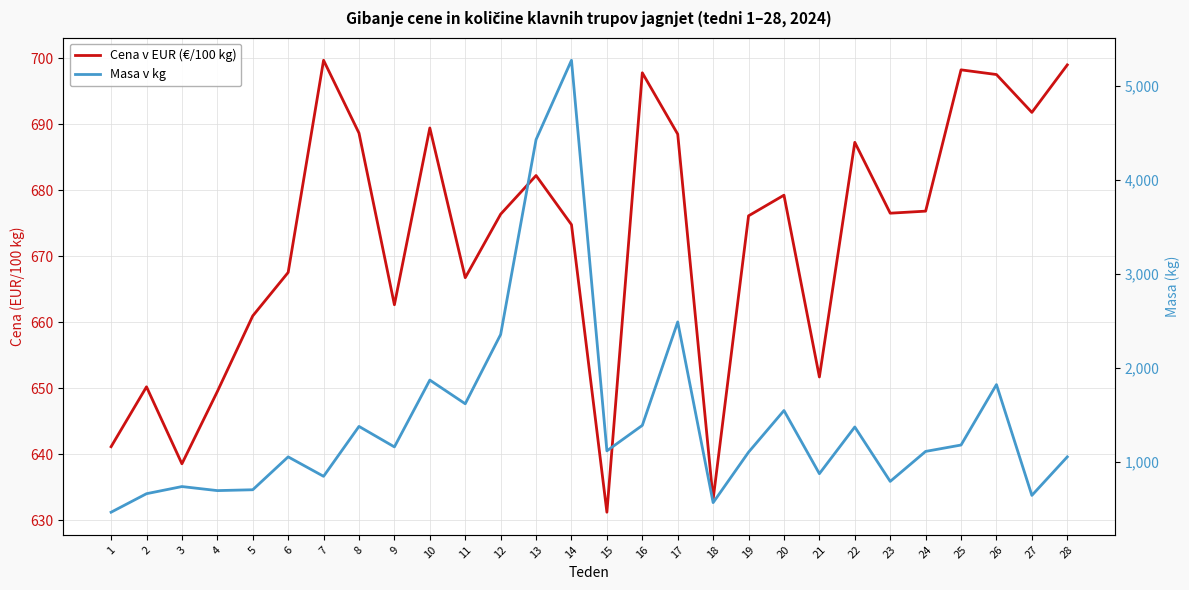

What are all the series names shown in the legend?

Cena v EUR (€/100 kg), Masa v kg